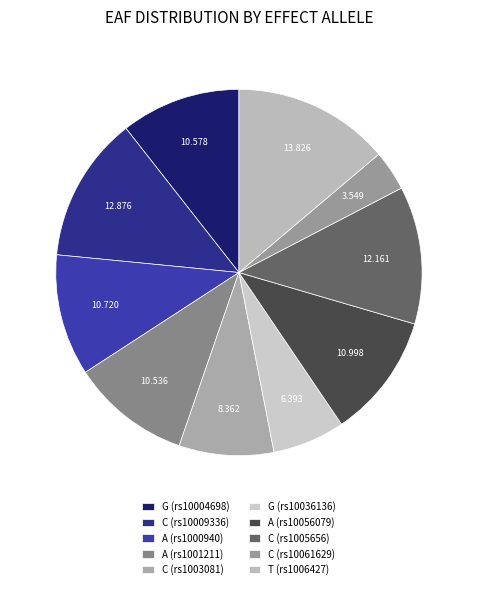

Count the number of slices in the pie.

10